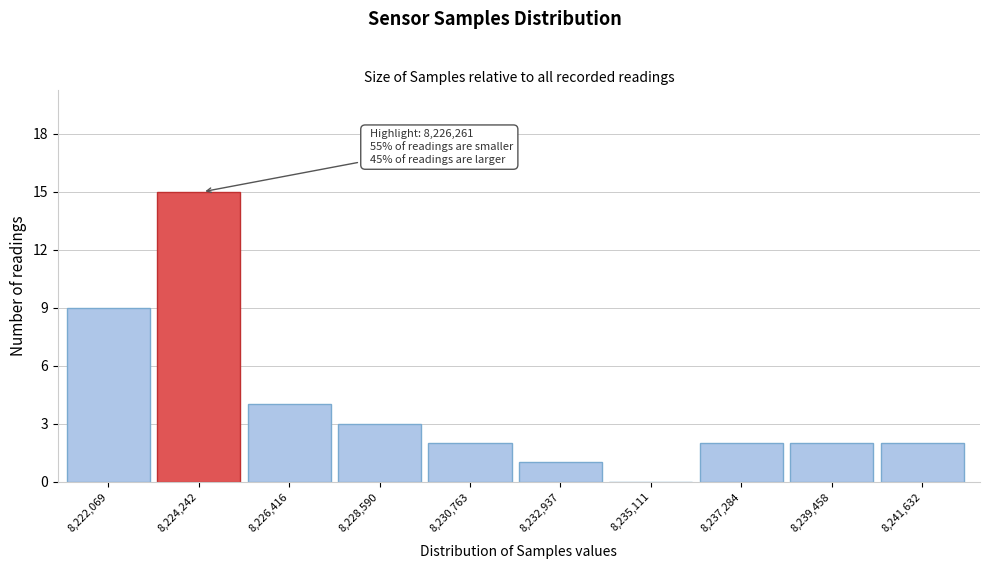

Reading right to left, list all the values displayed in this chart.

8,241,632=2	8,239,458=2	8,237,284=2	8,235,111=0	8,232,937=1	8,230,763=2	8,228,590=3	8,226,416=4	8,224,242=15	8,222,069=9